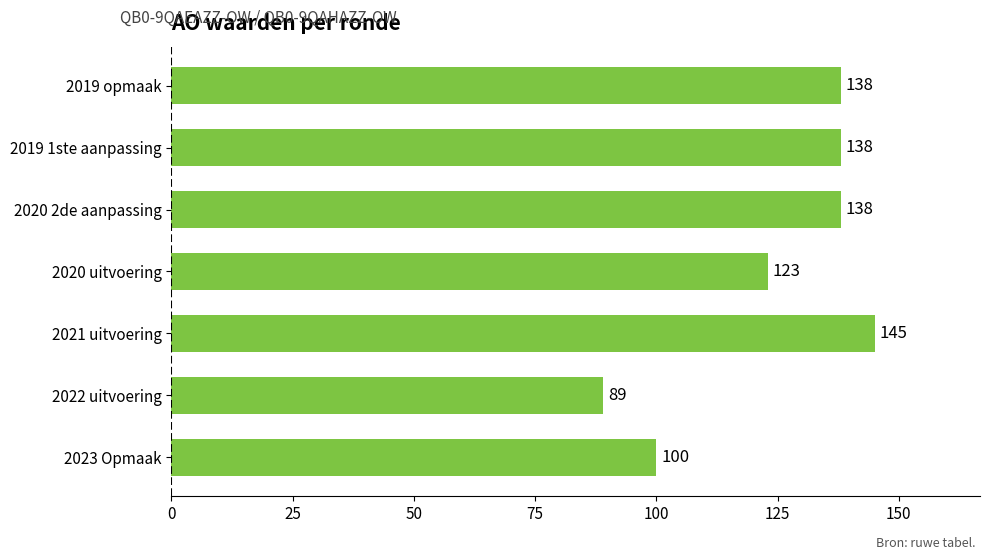

Which has a higher value, 2022 uitvoering or 2020 uitvoering?

2020 uitvoering